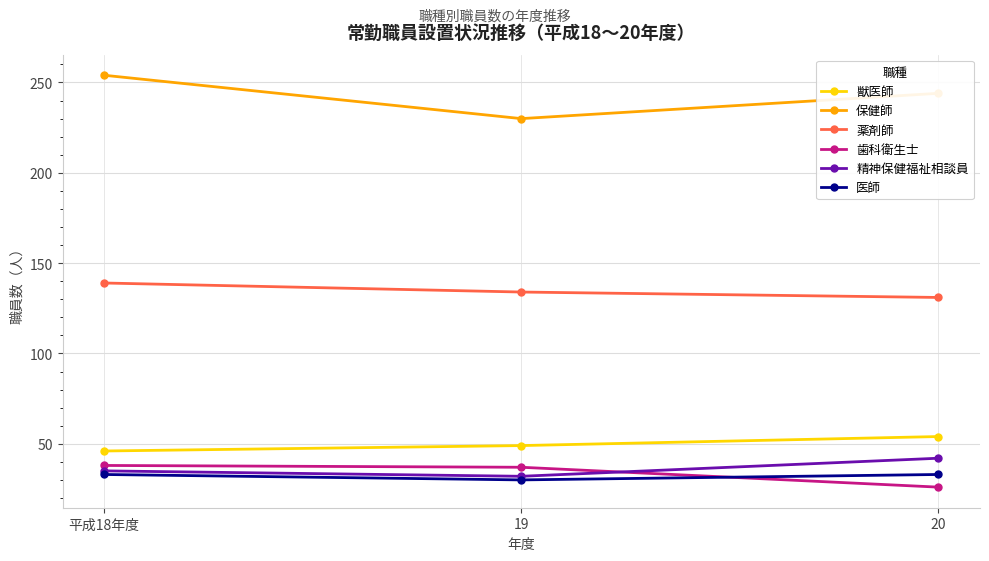

Which series has the largest total across all categories?

保健師